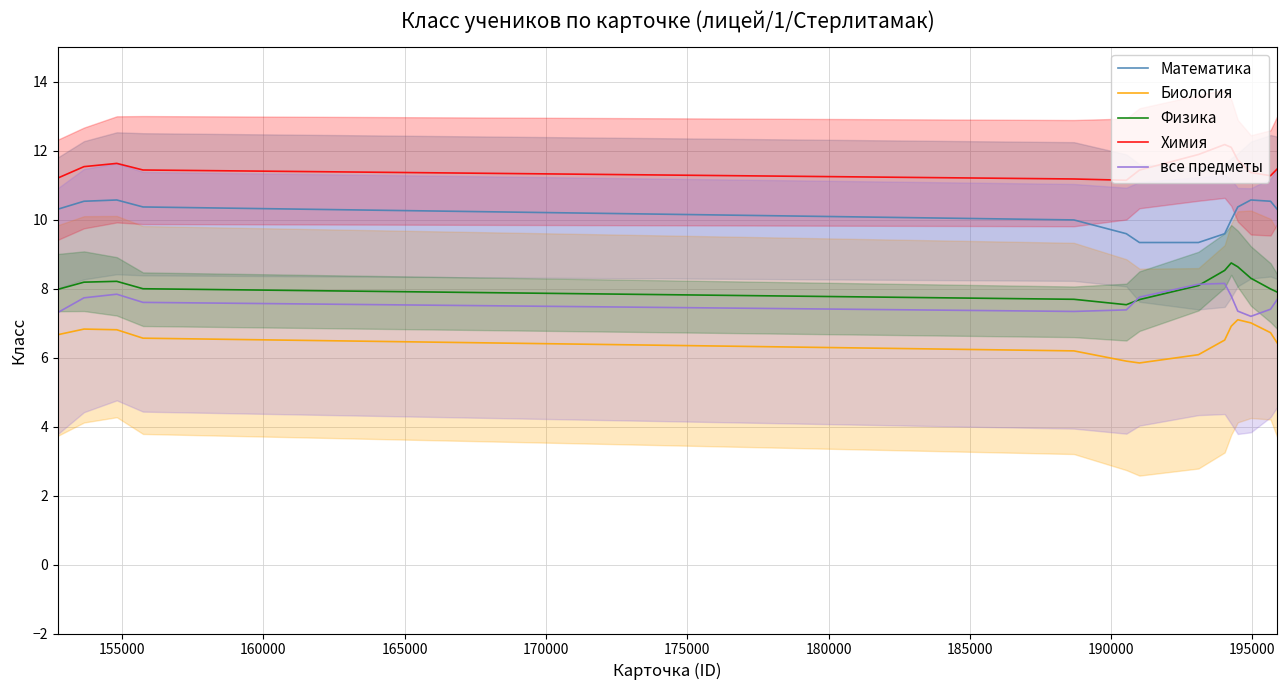

True or false: все предметы and Химия intersect in this chart.

False